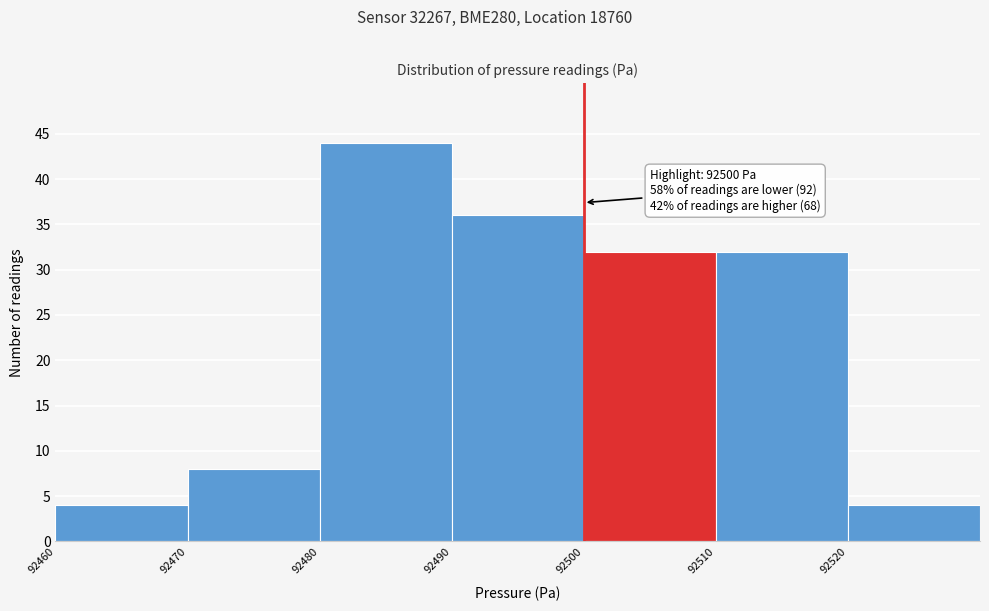

Over which range of the x-axis is the bar tallest?

92480 to 92490